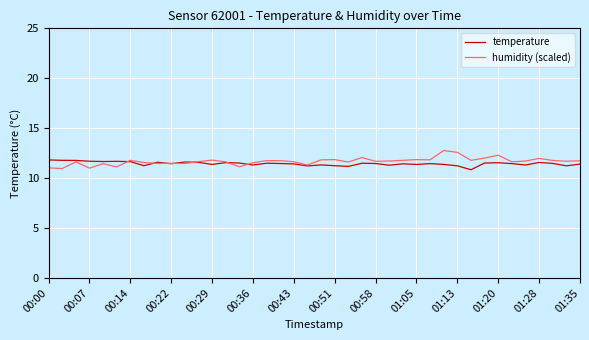

What is the highest value of the temperature series?

11.8